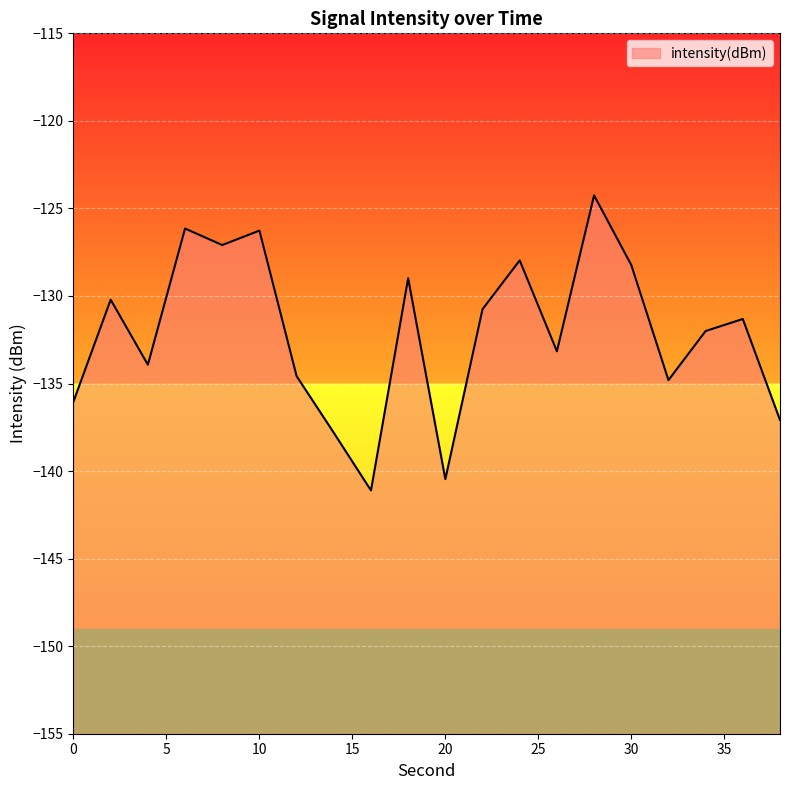

List the labels in order of value, smallest first.

16, 20, 14, 38, 0, 32, 12, 4, 26, 34, 36, 22, 2, 18, 30, 24, 8, 10, 6, 28